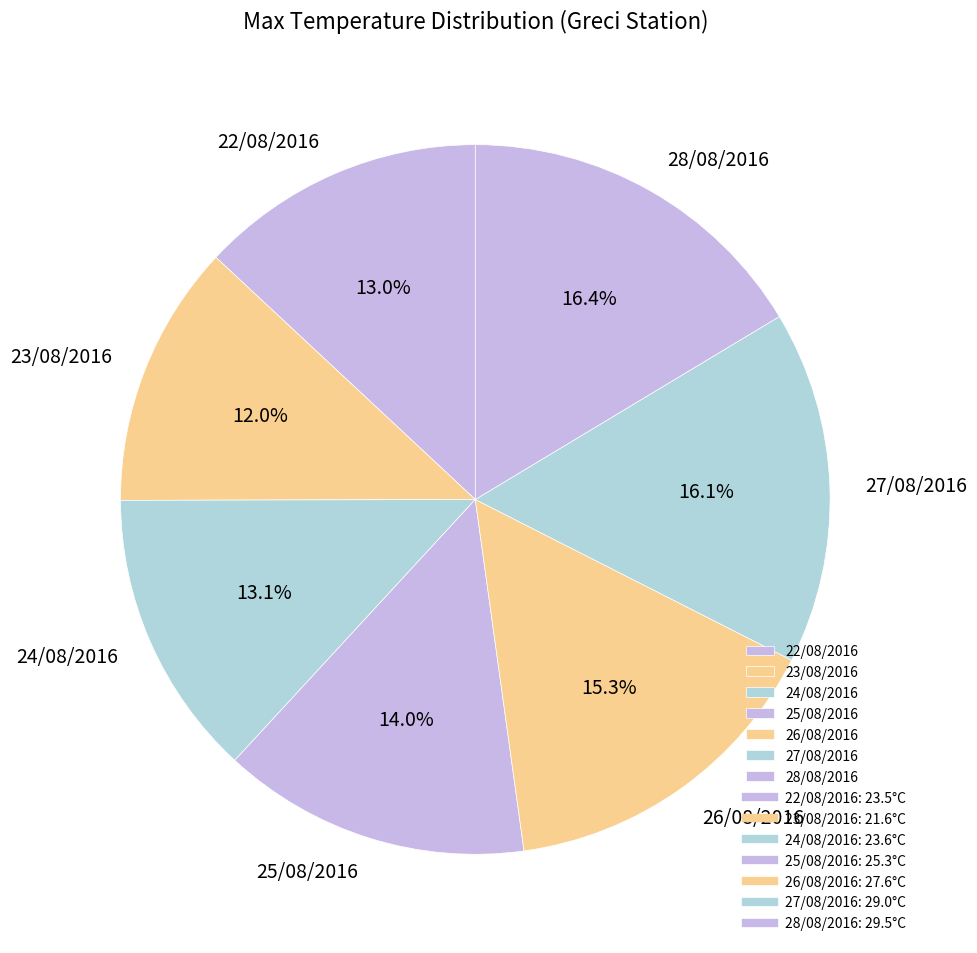

Between 23/08/2016 and 28/08/2016, which is larger?

28/08/2016